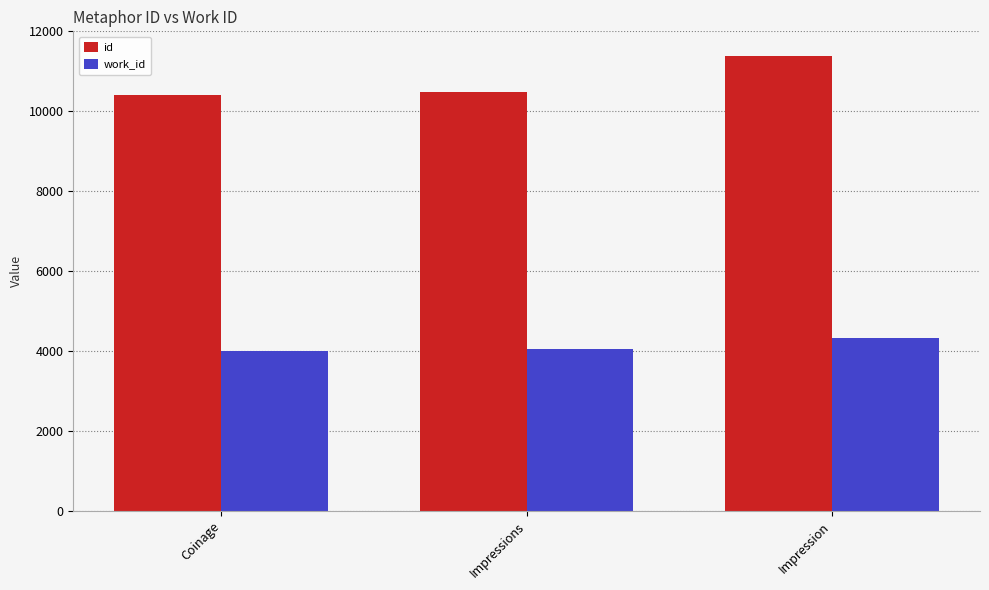

What is the difference between the work_id values at Impression and Impressions?

283